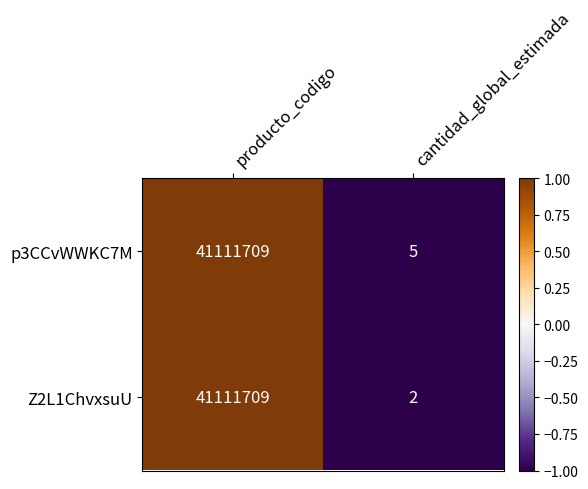

Is it true that p3CCvWWKC7M equals 41111709 at producto_codigo?

True